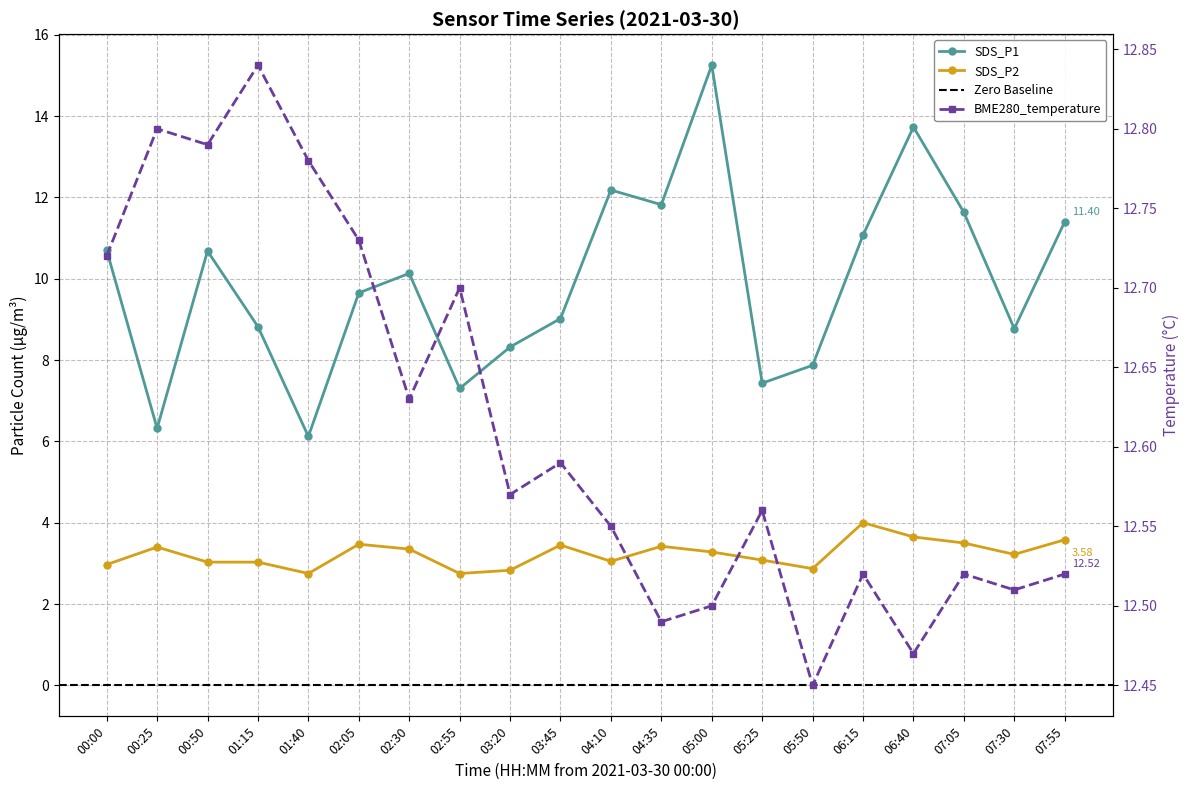

In SDS_P2, how many points are lower than both neighbors (excluding endpoints)?

5